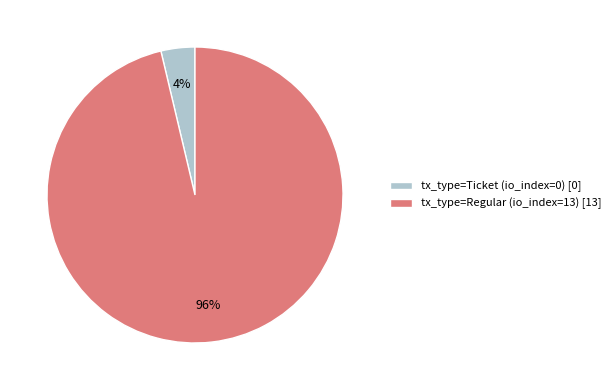

The tx_type=Regular (io_index=13) [13] slice represents 82% of the pie. True or false?

False